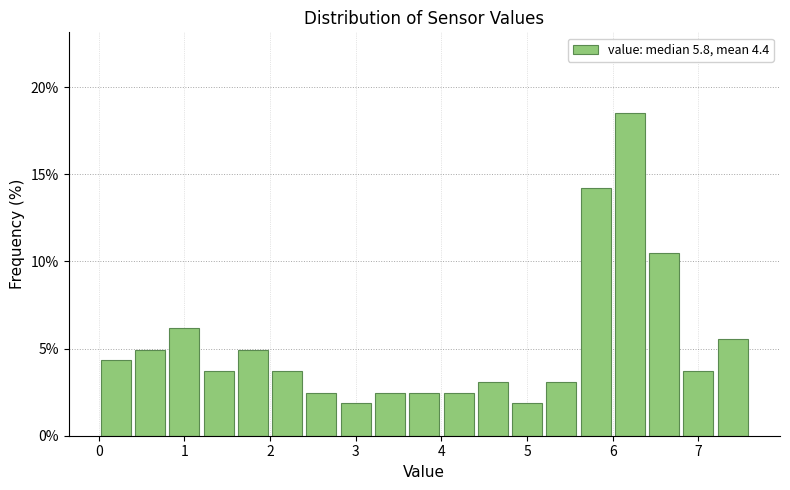

Reading left to right, transcribe this chart: for each bar, give the range it covers on the x-axis and its height. The values are not printed on the chart, so give them approximately, as read against the axis.

0.0 to 0.4: 4.5
0.4 to 0.8: 5.0
0.8 to 1.2: 6.0
1.2 to 1.6: 3.5
1.6 to 2.0: 5.0
2.0 to 2.4: 3.5
2.4 to 2.8: 2.5
2.8 to 3.2: 2.0
3.2 to 3.6: 2.5
3.6 to 4.0: 2.5
4.0 to 4.4: 2.5
4.4 to 4.8: 3.0
4.8 to 5.2: 2.0
5.2 to 5.6: 3.0
5.6 to 6.0: 14.0
6.0 to 6.4: 18.5
6.4 to 6.8: 10.5
6.8 to 7.2: 3.5
7.2 to 7.6: 5.5